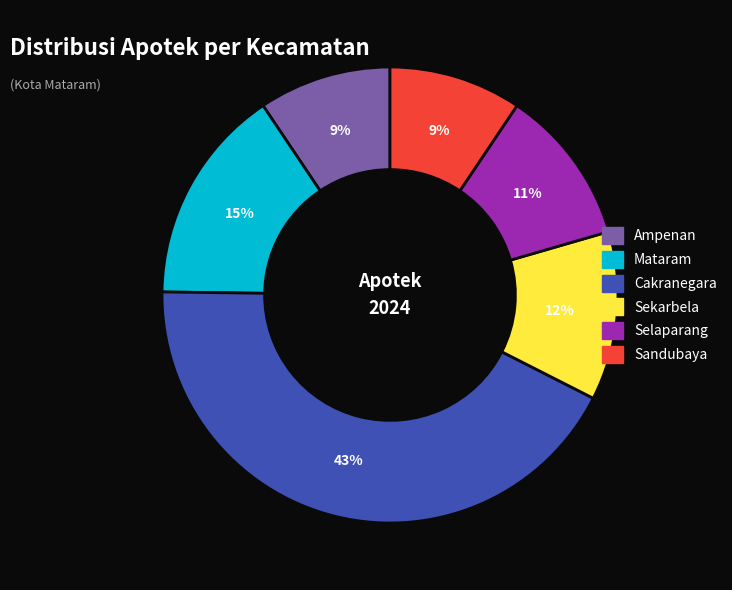

What is the largest slice in the pie chart?

Cakranegara